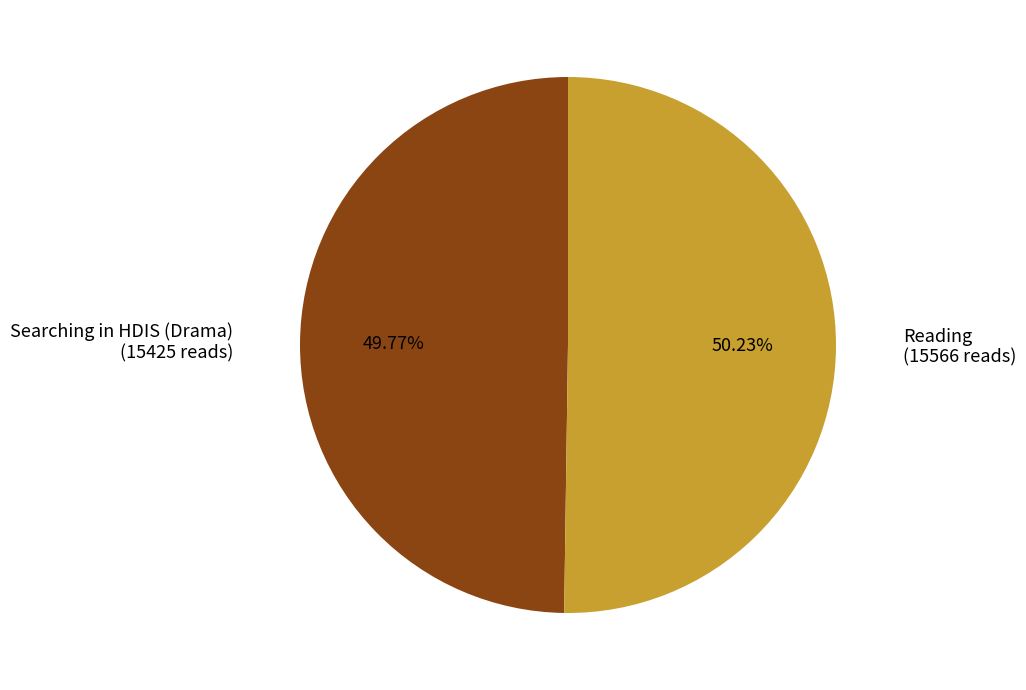

Is there a majority slice in this chart?

Yes